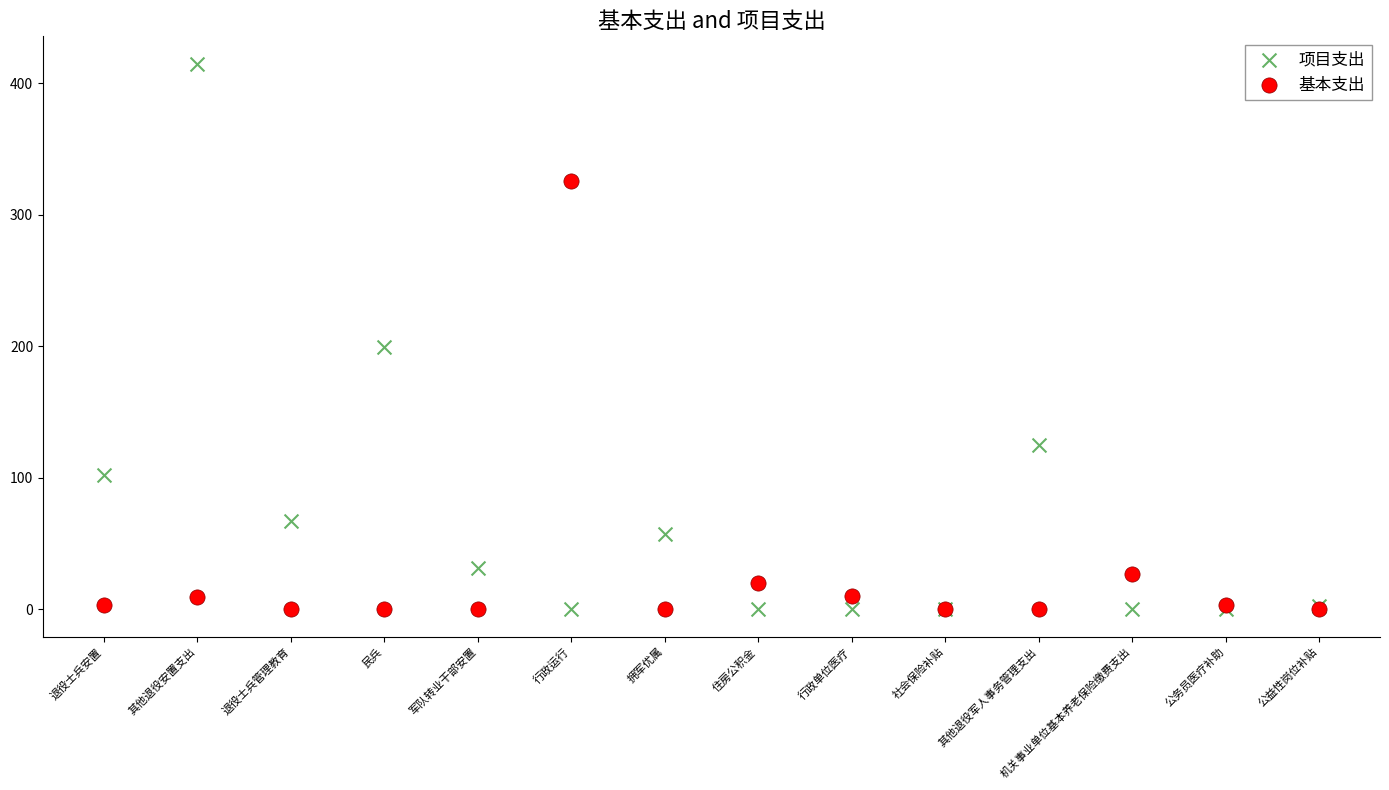

What are all the series names shown in the legend?

项目支出, 基本支出